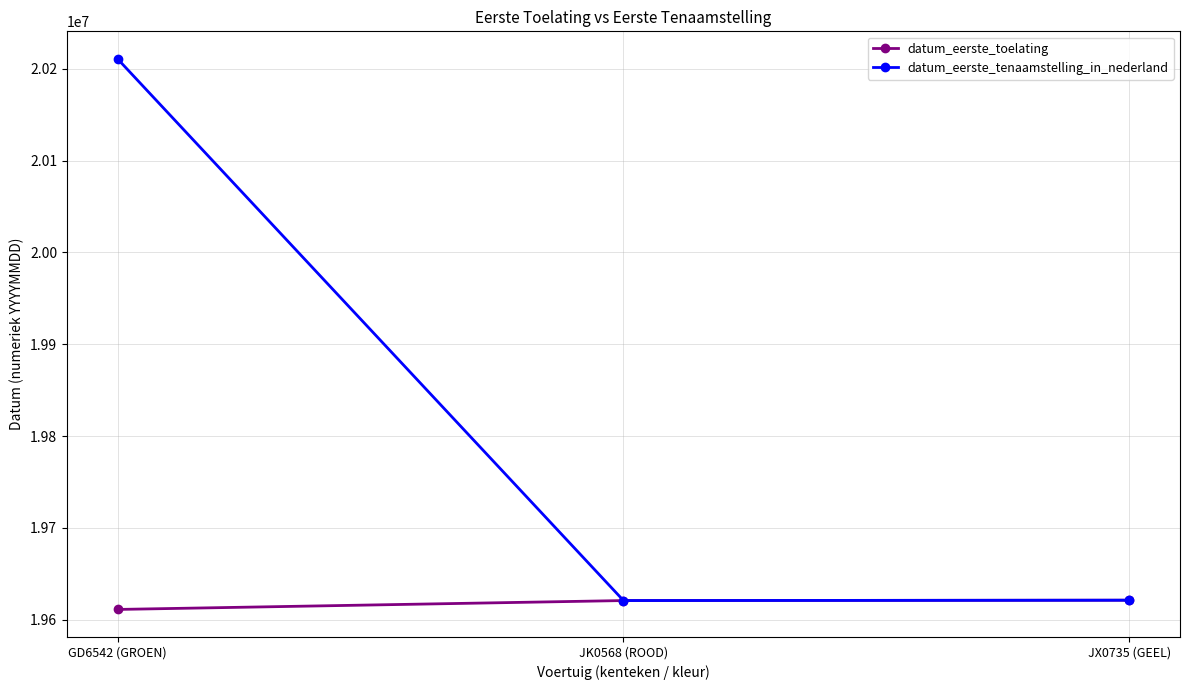

Between GD6542 (GROEN) and JK0568 (ROOD), which series saw the biggest shift?

datum_eerste_tenaamstelling_in_nederland